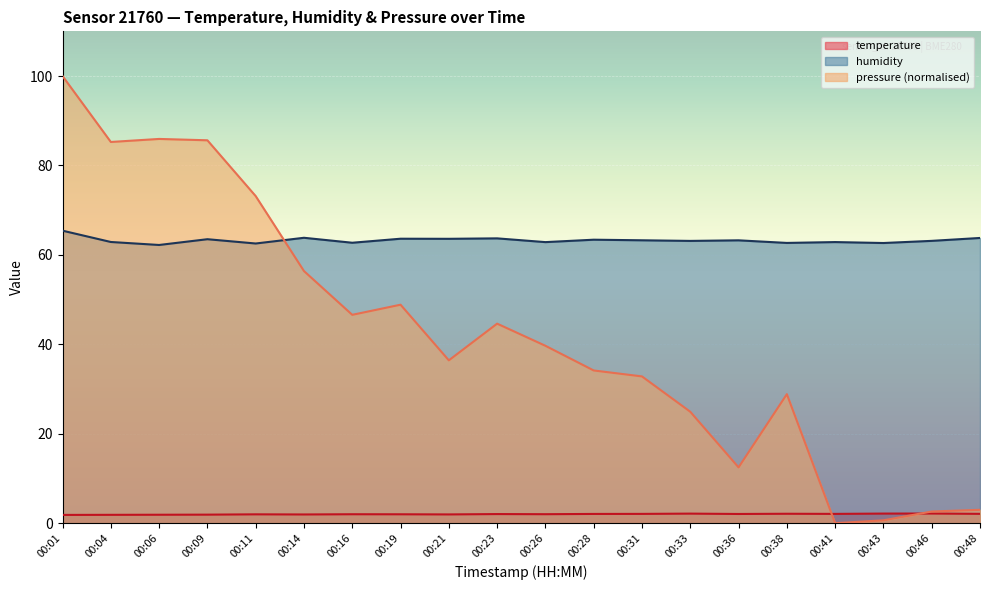

At which category is the sum across all series the highest?

00:01